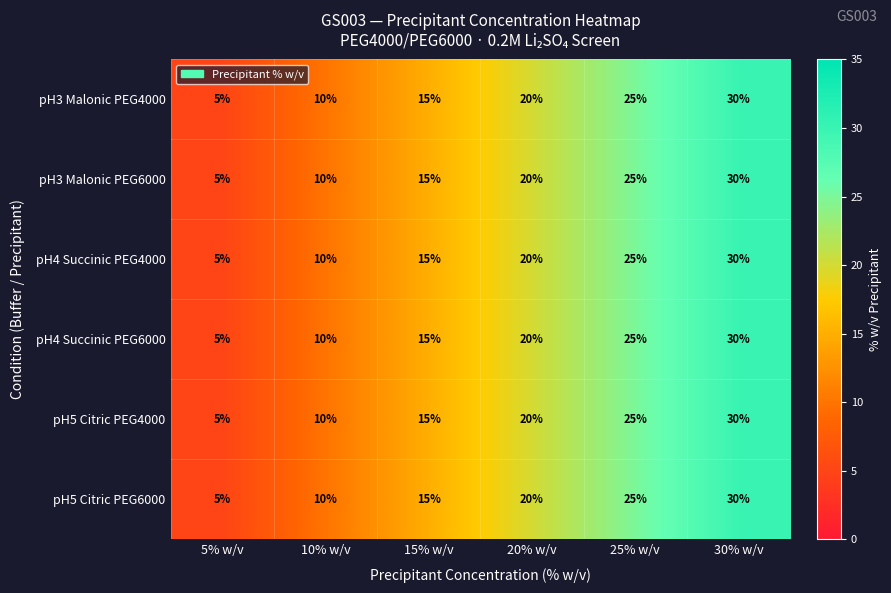

Where is pH4 Succinic PEG6000 nearest to the value 17?

15% w/v